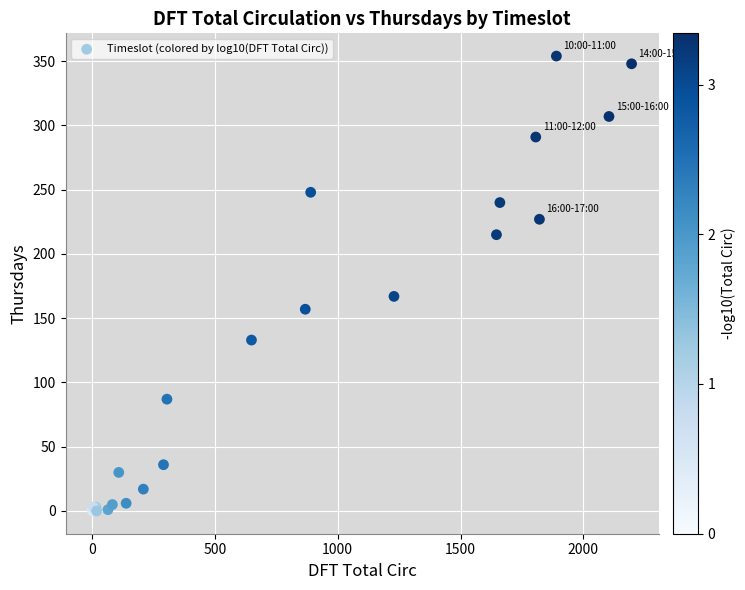

What Y value in the scatter plot is closest to 177?

167